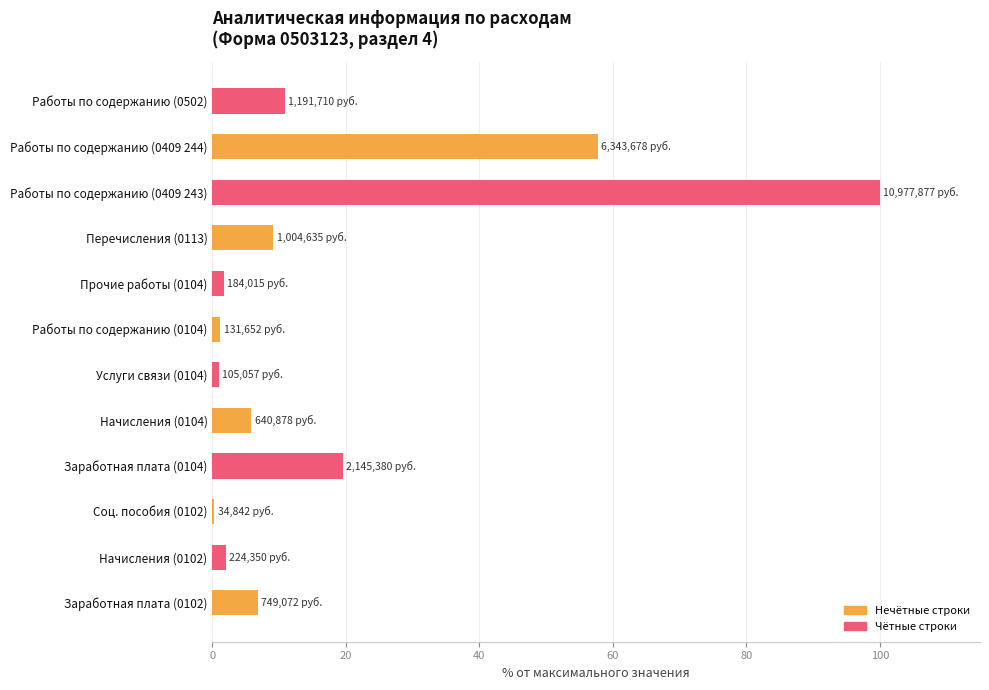

Where is the data nearest to the value 50?

Работы по содержанию (0409 244)